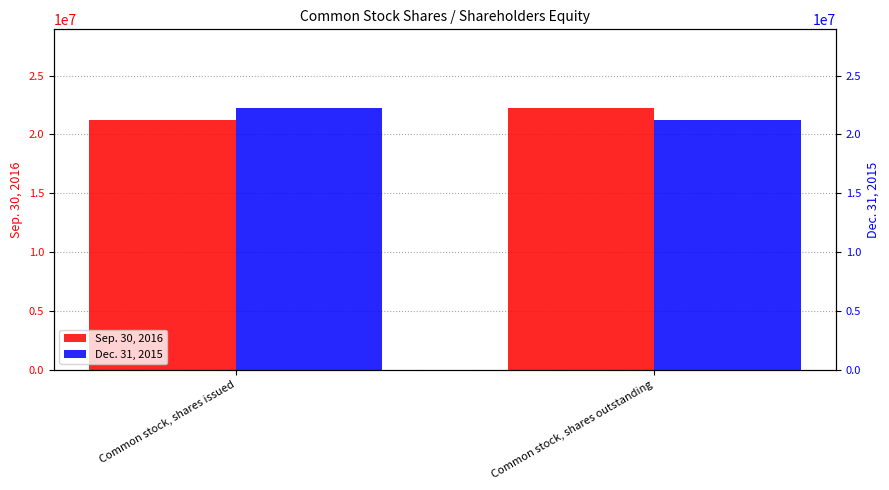

What are all the series names shown in the legend?

Sep. 30, 2016, Dec. 31, 2015